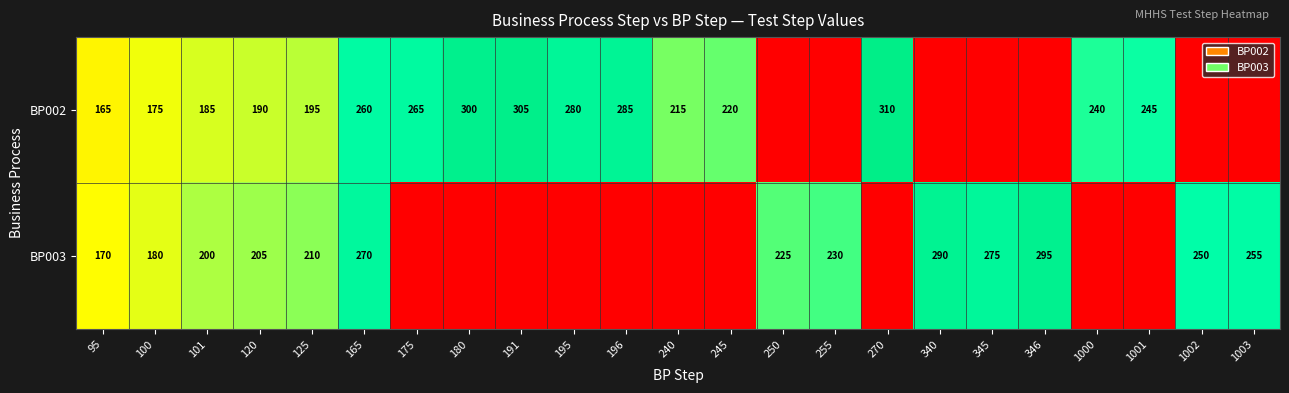

Between 95 and 101, which series saw the biggest shift?

BP003